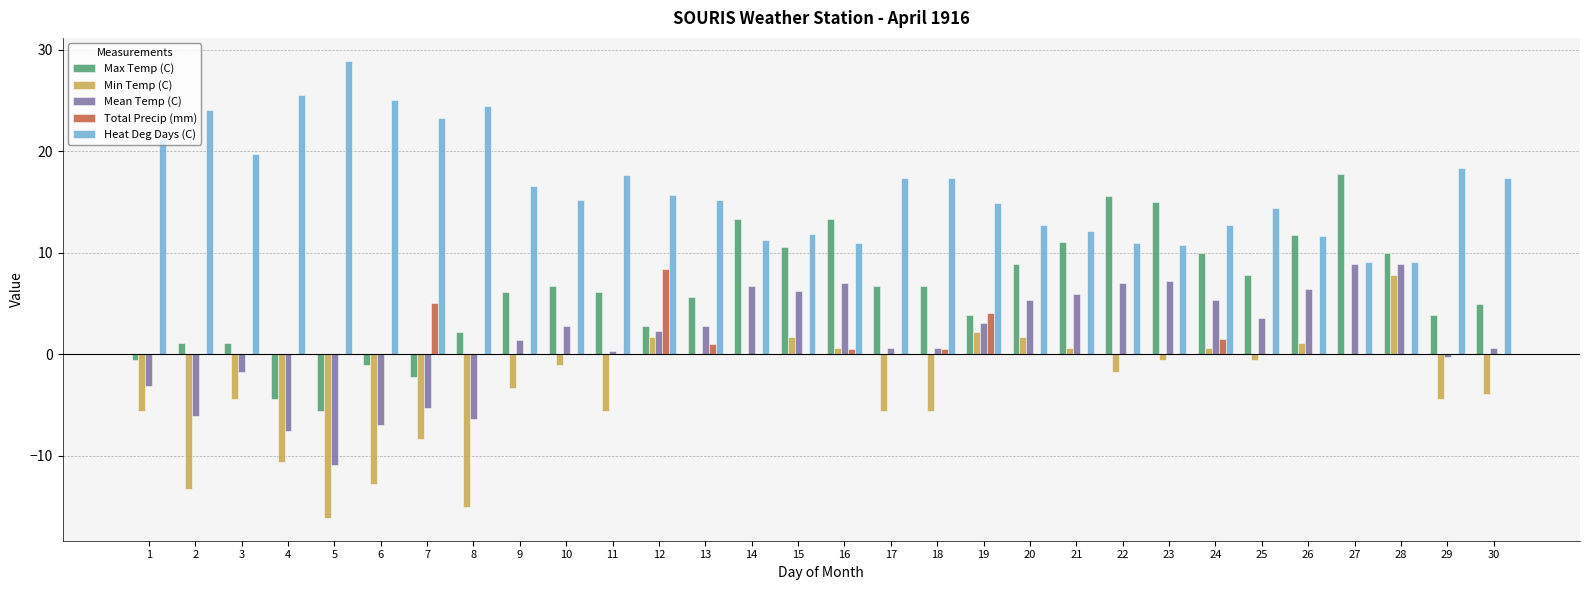

What is the maximum value for Mean Temp (C)?

8.9